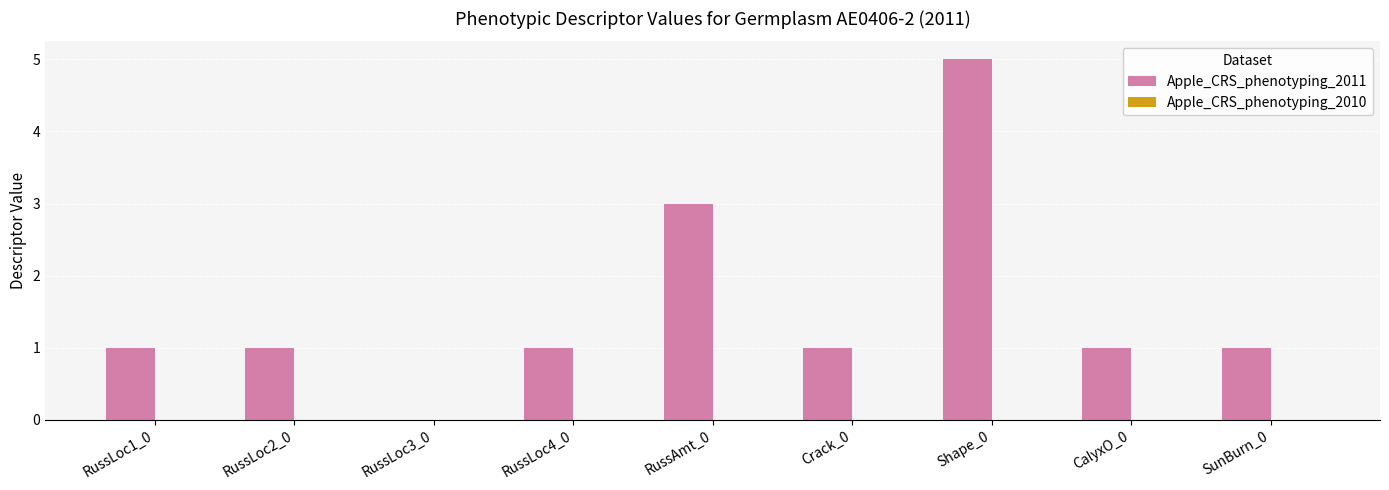

What is the sum of all values?

14